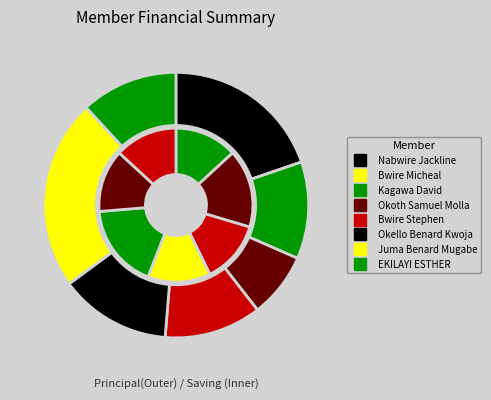

To the nearest percent, what is the average slice percentage?

12%